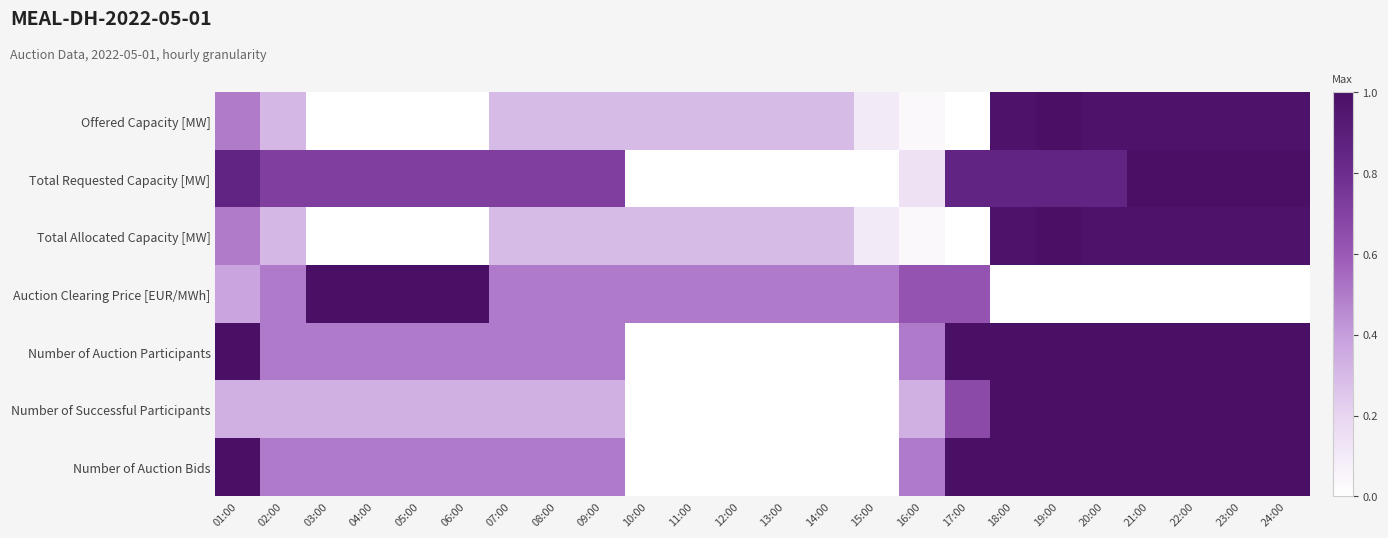

Between 08:00 and 18:00, which series saw the biggest shift?

Offered Capacity [MW]